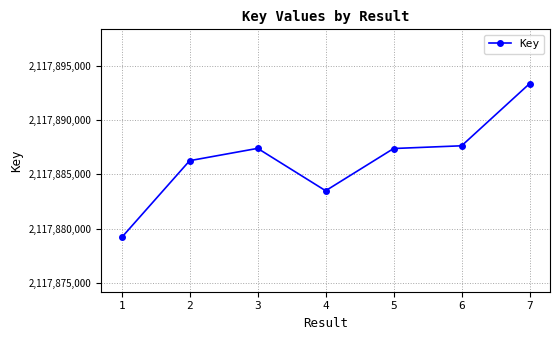

Is it true that the value at 1 is 458880511?

False